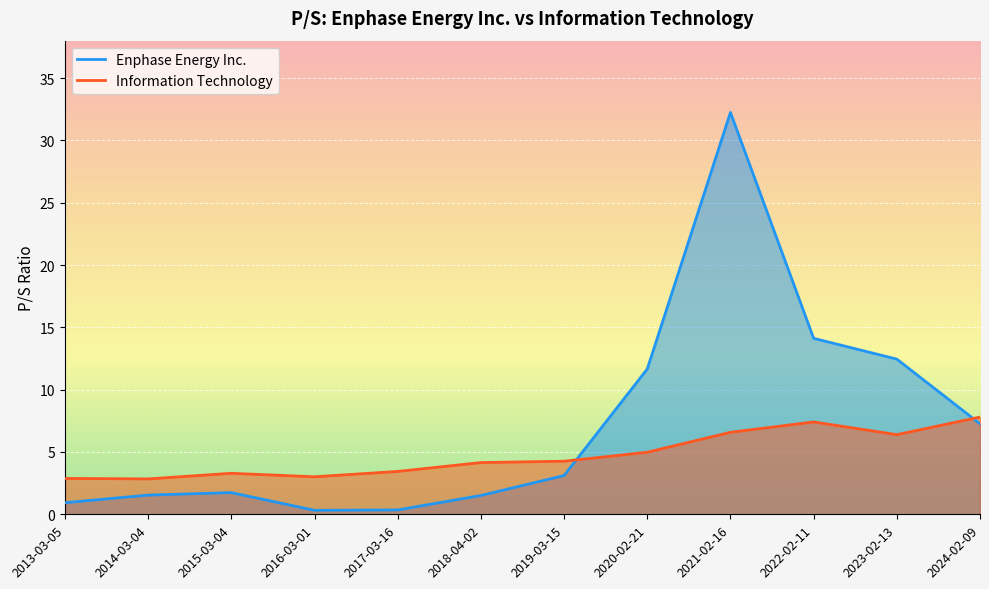

Is it true that Information Technology equals 2.9 at 2013-03-05?

True